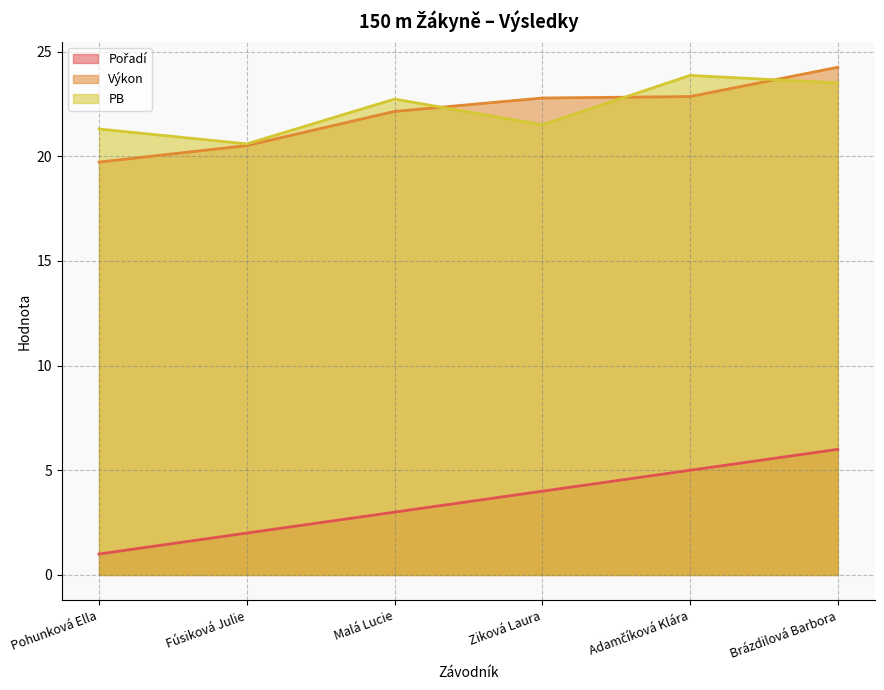

What is the maximum value shown in the chart?

24.2